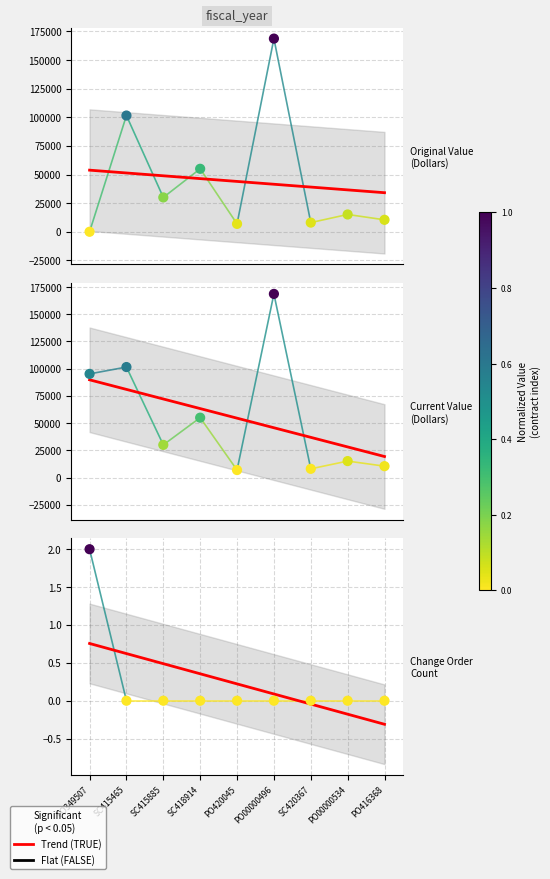

Is the value of change_order_count at PO00000496 greater than the value of original_value at SC415465?

No